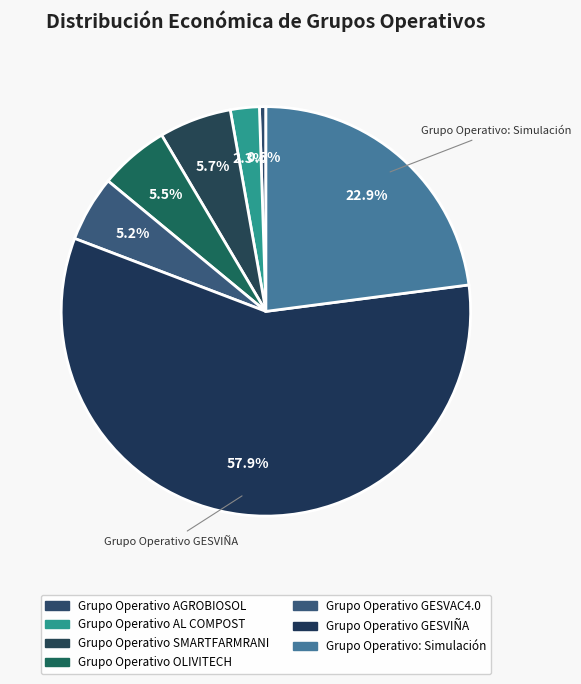

How many slices are in this pie chart?

7